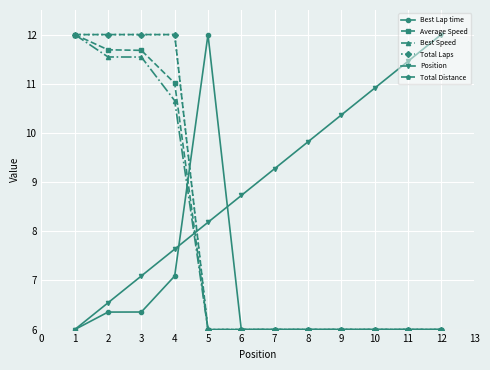

Is this an area chart (filled region under the line)?

No